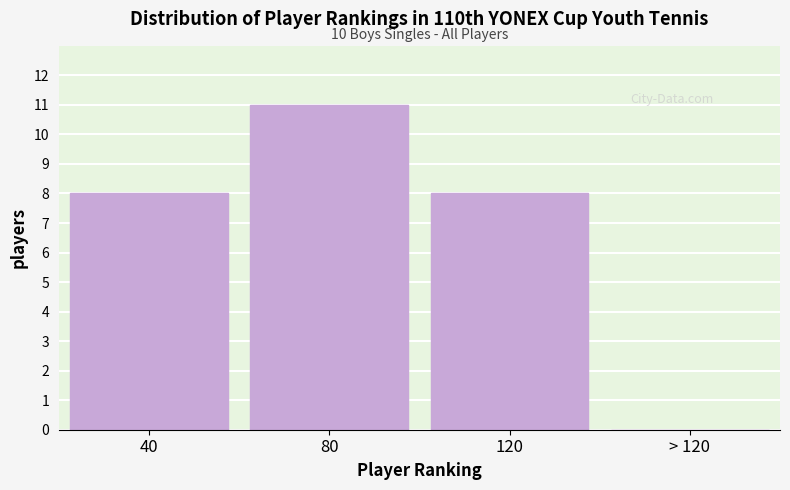

Reading right to left, transcribe all the data shown in this chart.

> 120=0	120=8	80=11	40=8